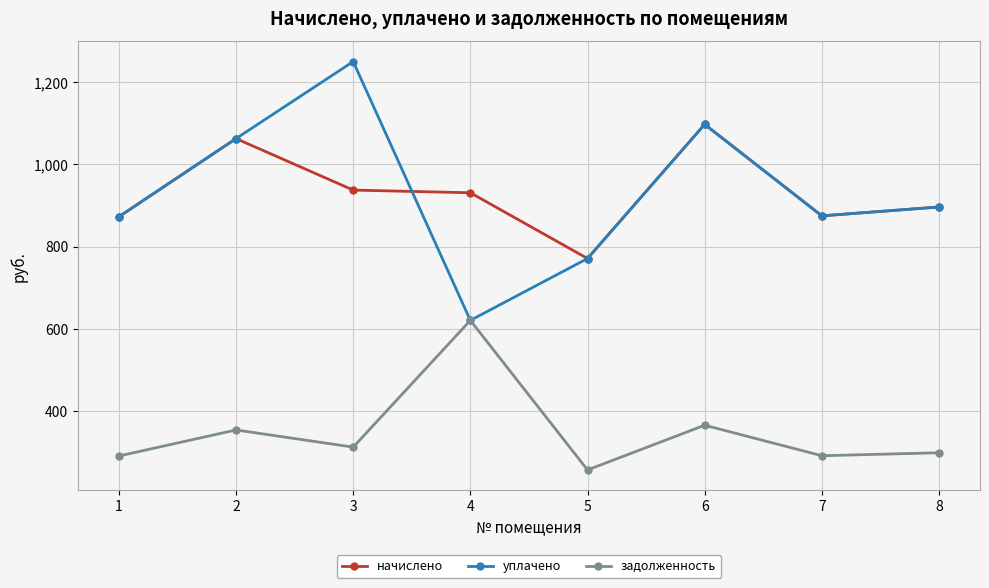

Does the chart have visible grid lines?

Yes